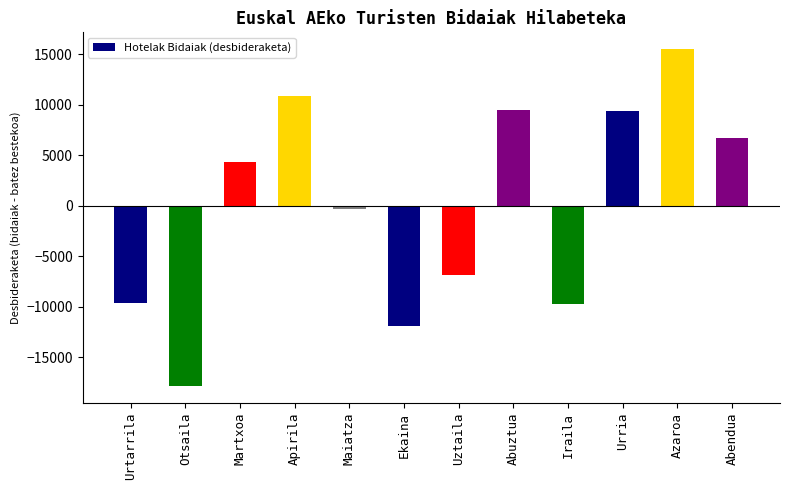

How many values are above zero?

6